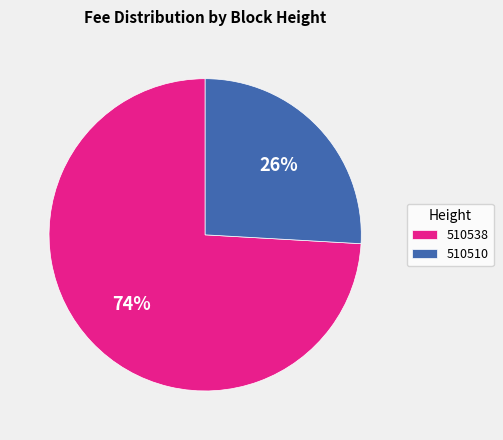

The 510538 slice represents 65% of the pie. True or false?

False